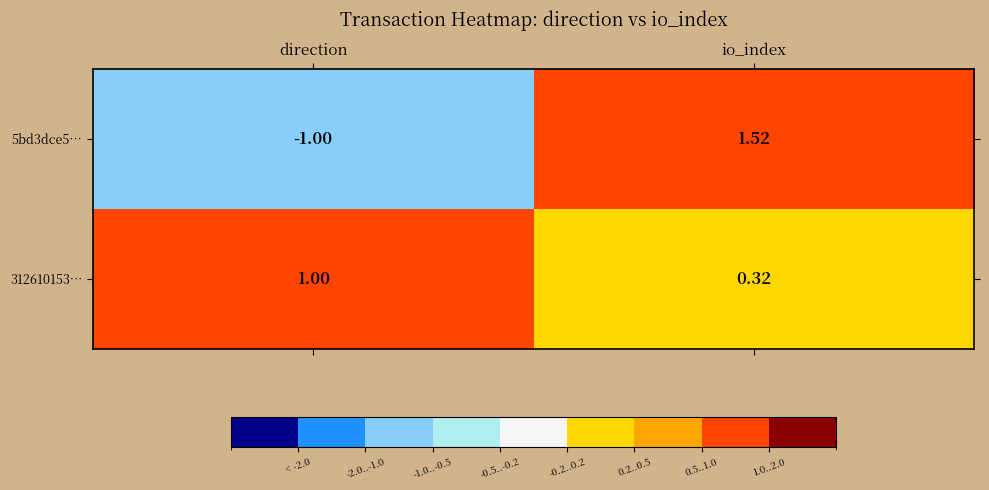

How many data points does each series have?

2